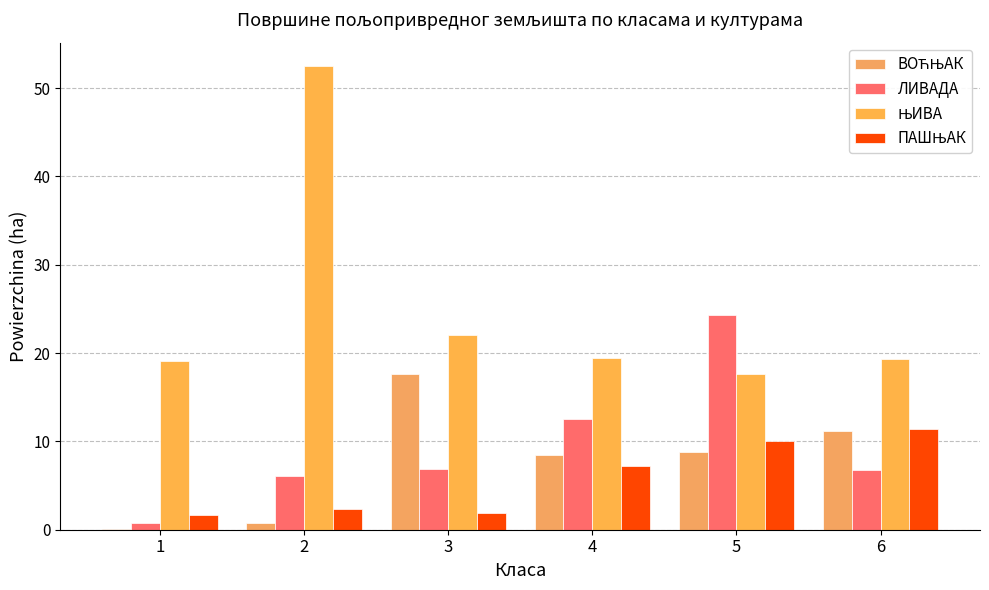

The ЊИВА series shows 52.5 at 2. True or false?

True